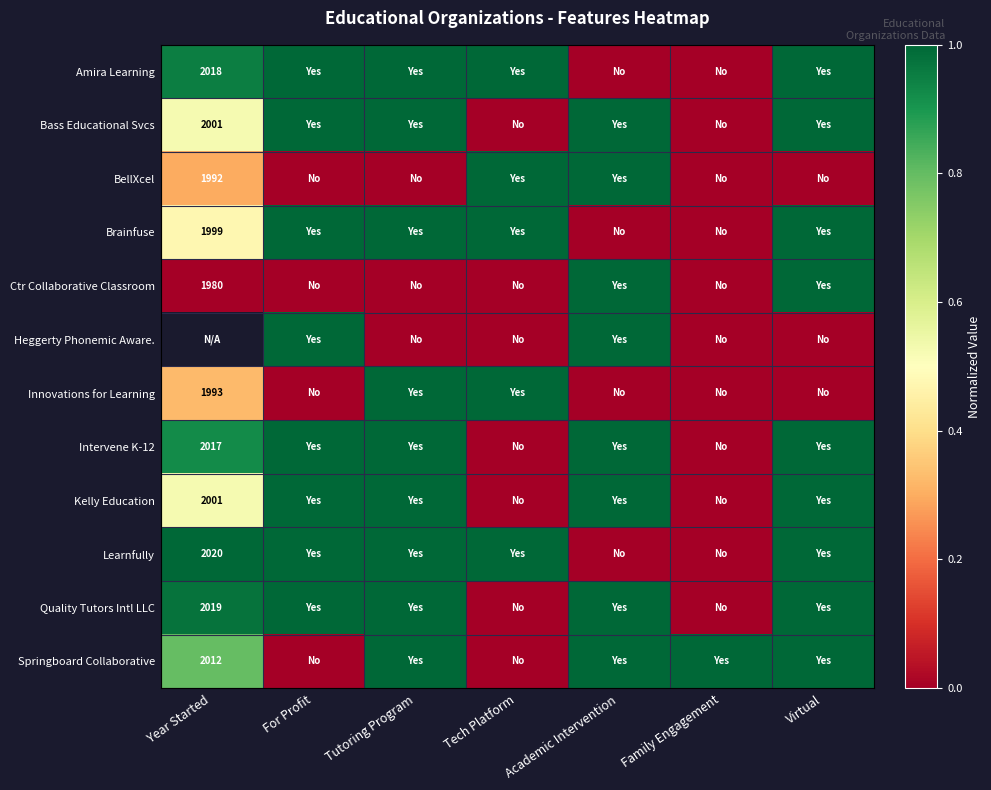

Count the Springboard Collaborative values in the range 0 to 1.

7